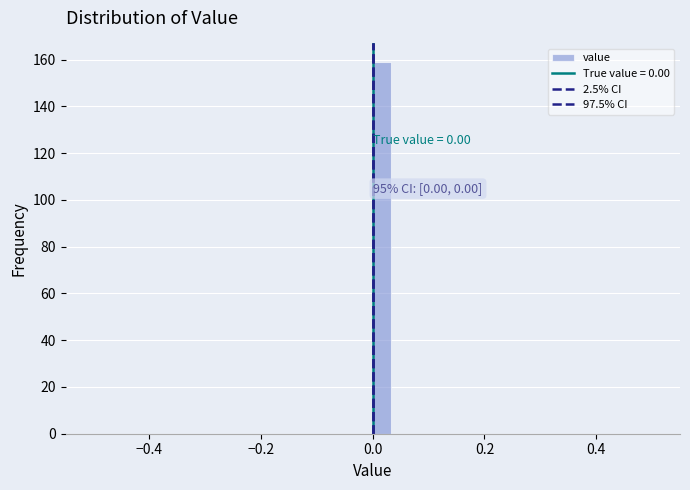

Around what value on the x-axis is the tallest bar? Give the approximate position of its centre, as read against the axis.

0.02